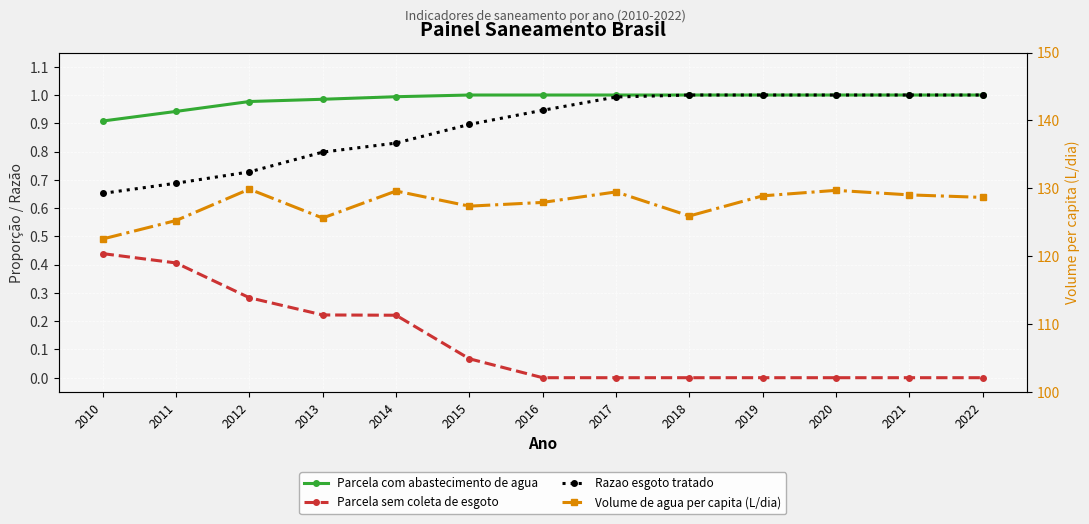

What is the difference between the Parcela sem coleta de esgoto values at 2011 and 2014?

0.2